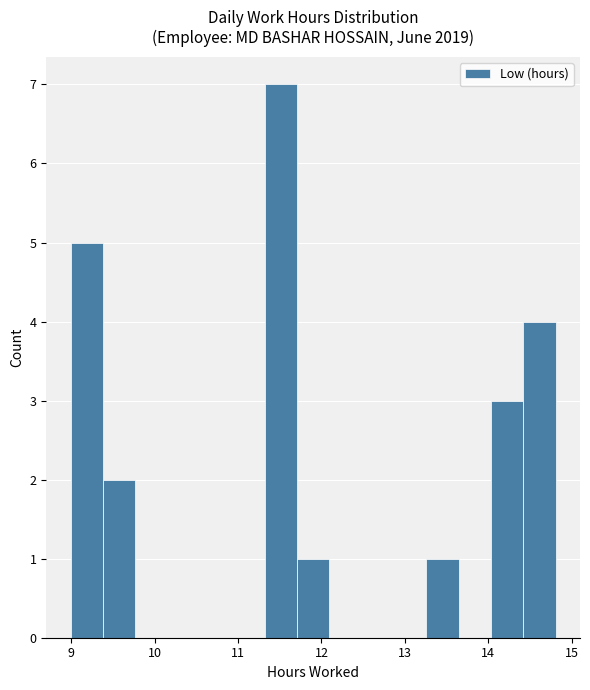

Read against the x-axis, roughly where is the centre of the tallest bar?

11.5